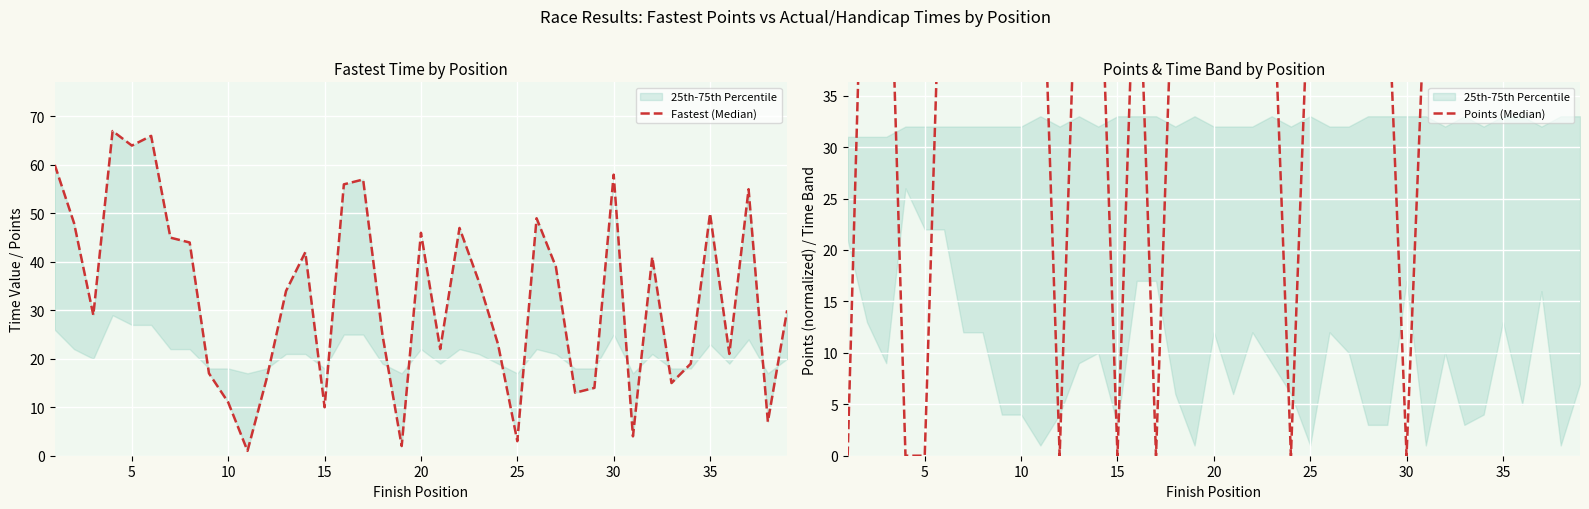

How many times do Points (Median) and Fastest (Median) cross each other?

15